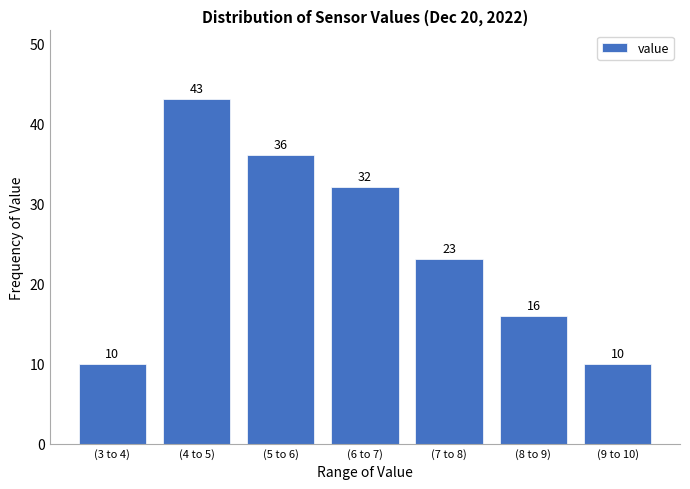

Reading right to left, list all the values displayed in this chart.

(9 to 10)=10	(8 to 9)=16	(7 to 8)=23	(6 to 7)=32	(5 to 6)=36	(4 to 5)=43	(3 to 4)=10